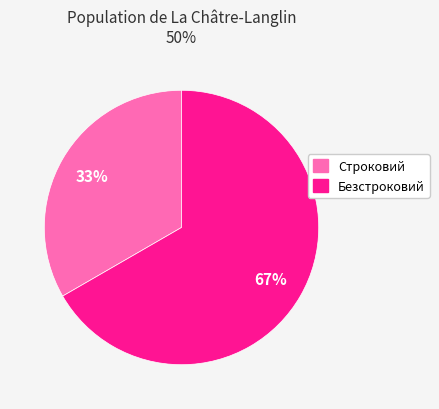

To the nearest percent, what portion does Безстроковий represent?

67%